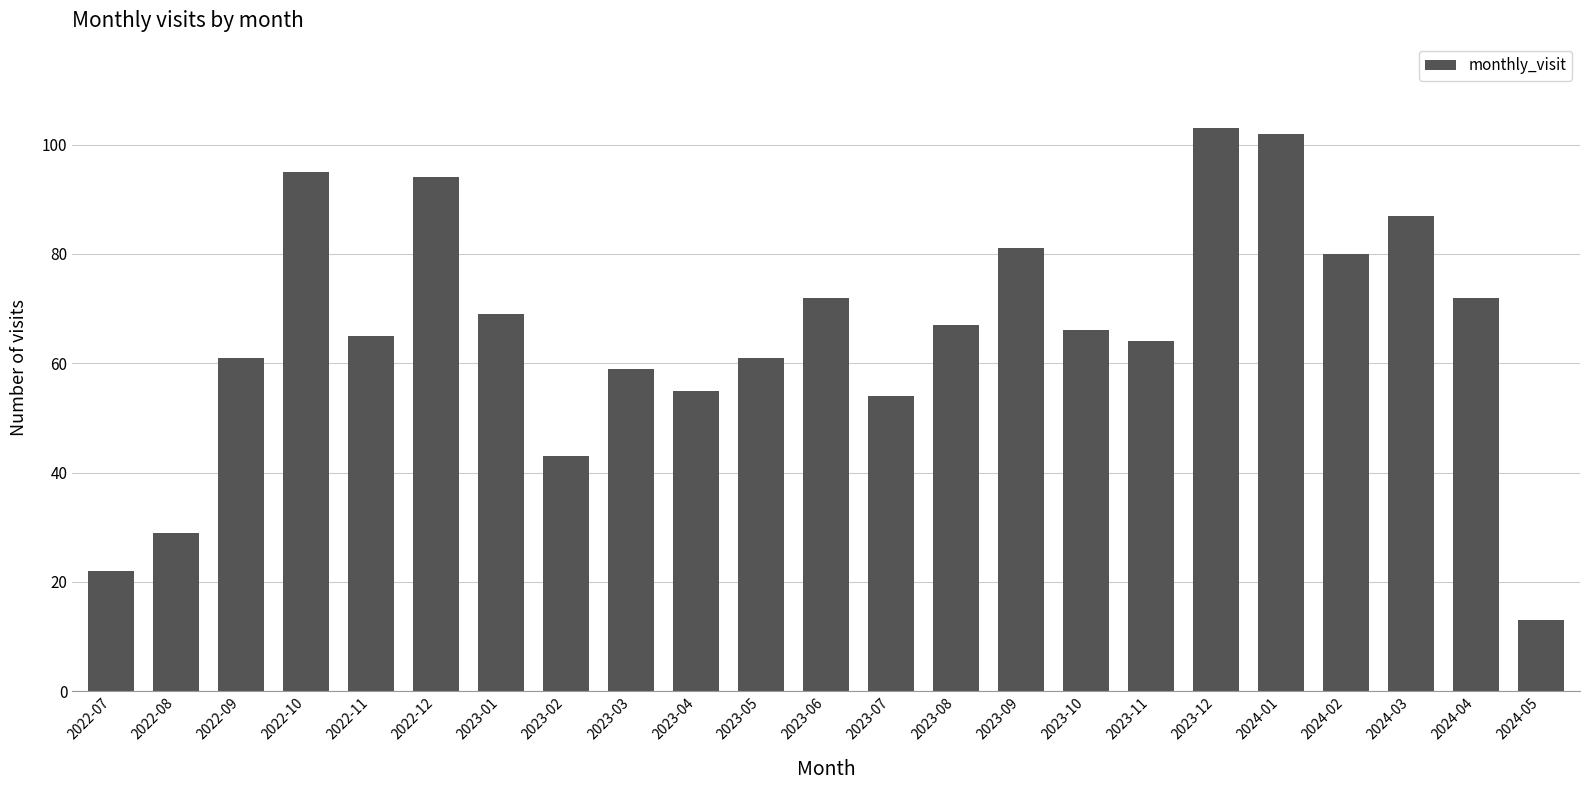

What is the difference between the second highest and second lowest values?

80